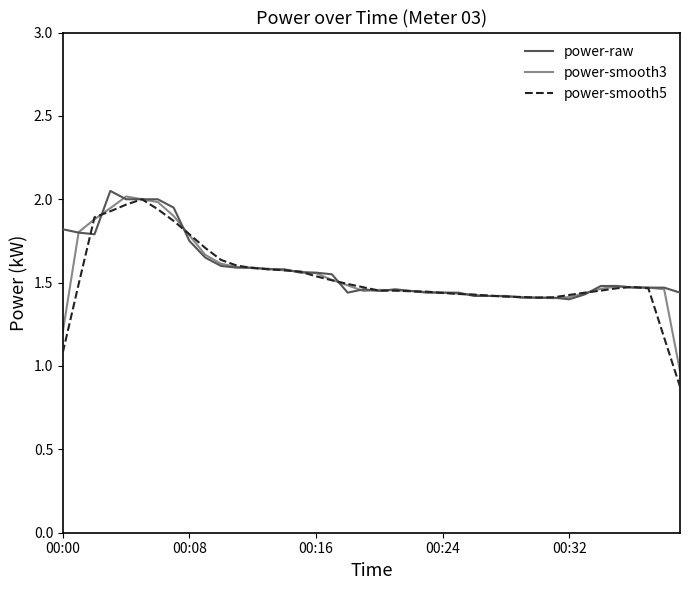

Which series has the widest spread of values?

power-smooth5